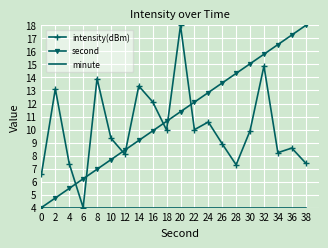

What is the spread (max minus min) of values at 8?

9.9